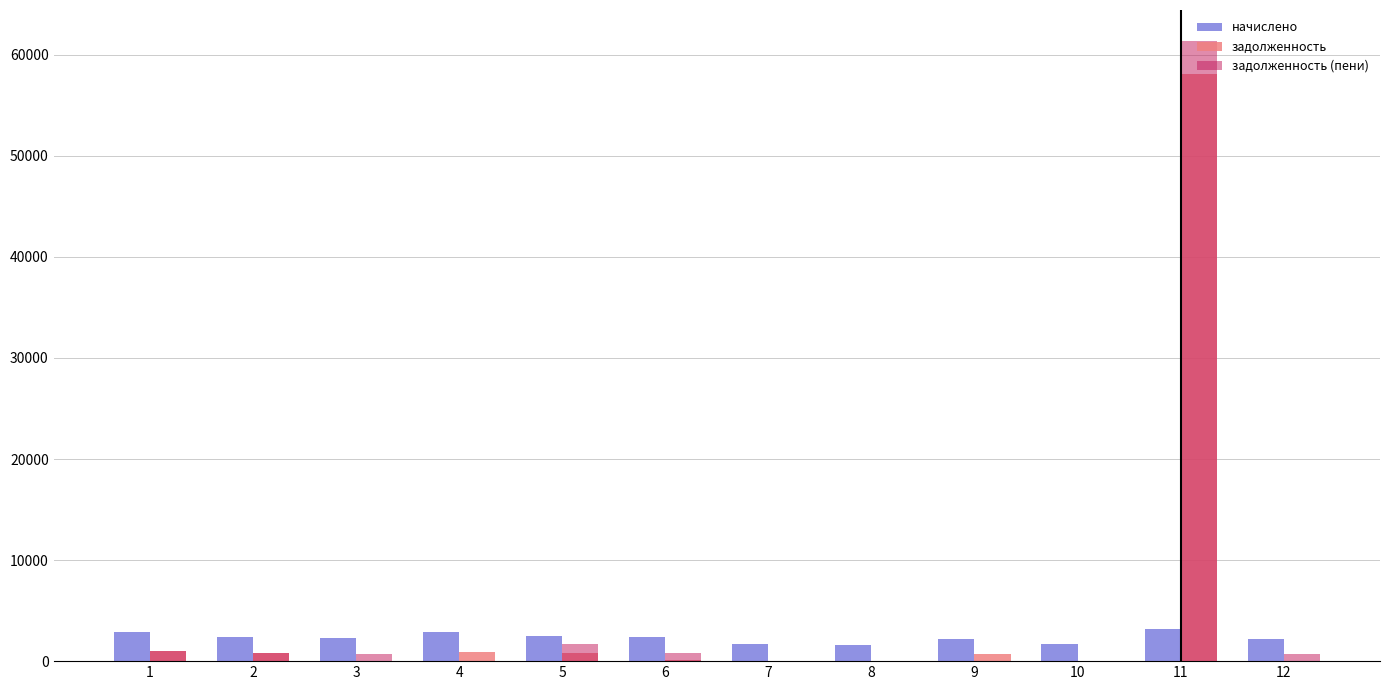

What is the sum of all задолженность values?

62517.1